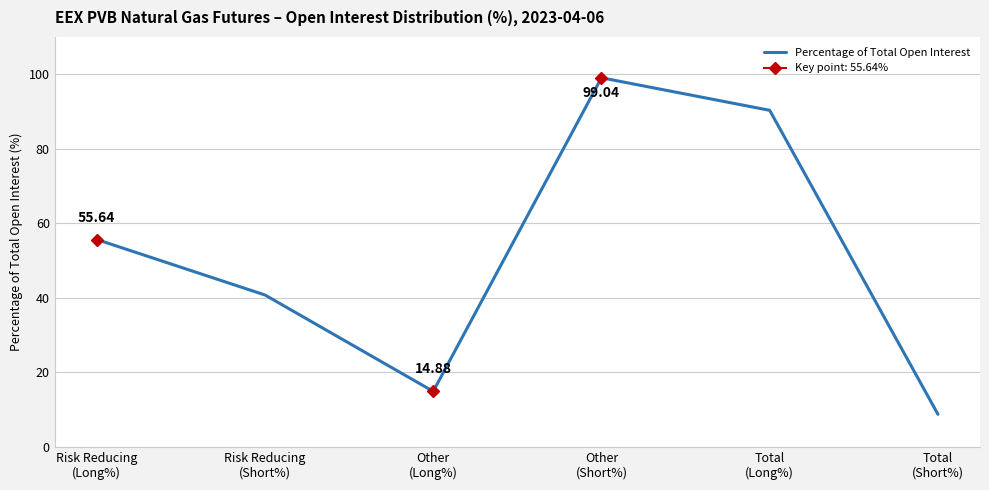

True or false: there are more than 1 points higher than both neighbors.

False